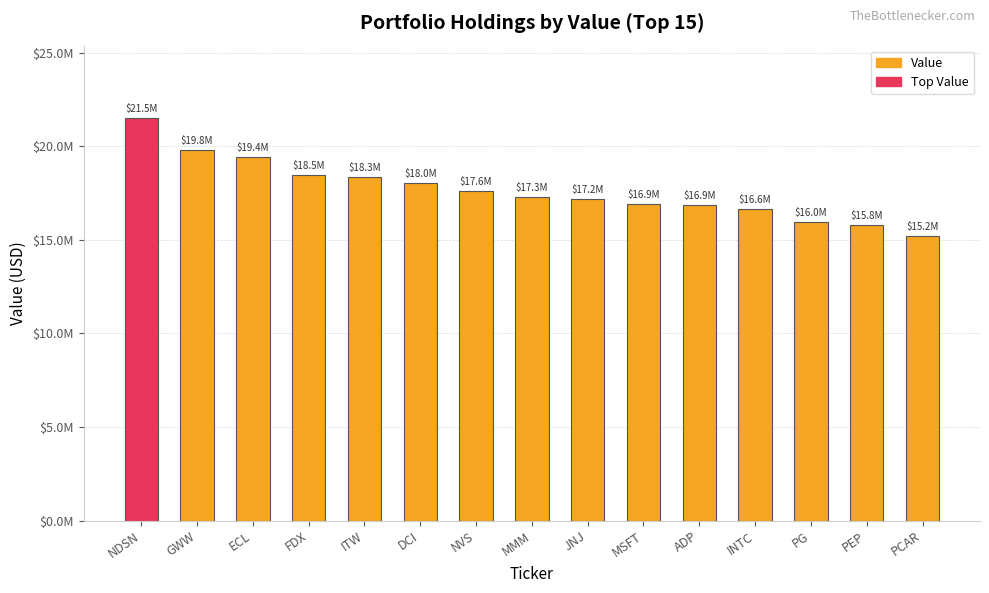

Which category has the highest value across all series?

NDSN